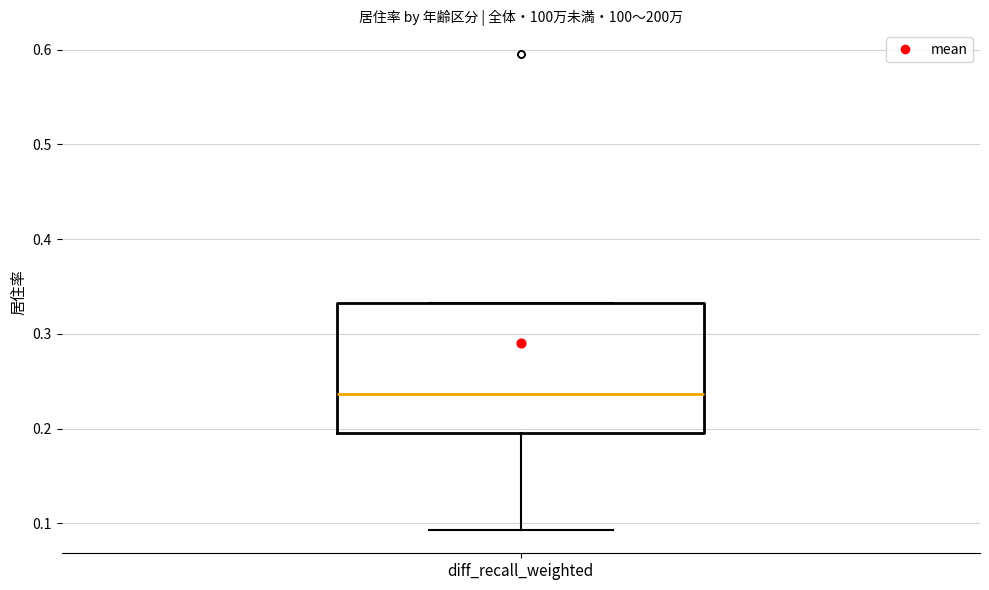

Transcribe this box plot: give where the median line is, the range the box spans, and where the two whiskers end, as read against the y-axis. The values are not printed on the chart, so give them approximately, as read against the axis.

median 0.24, box 0.20 to 0.33, whiskers 0.09 to 0.33